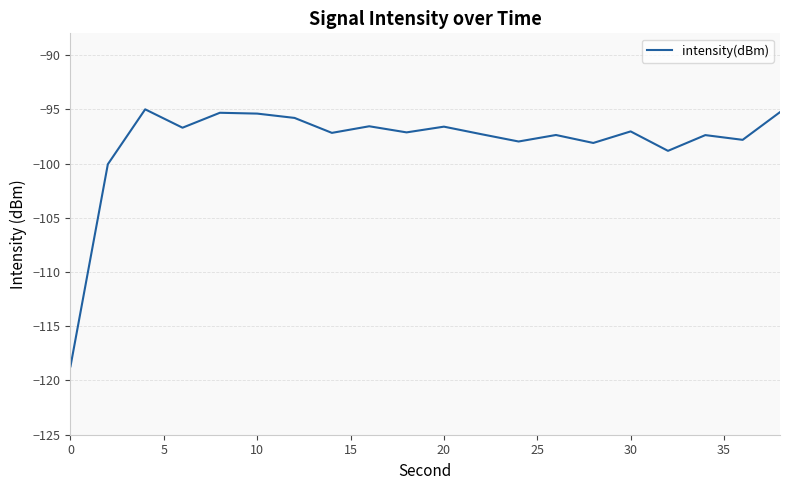

What is the minimum value shown in the chart?

-118.7